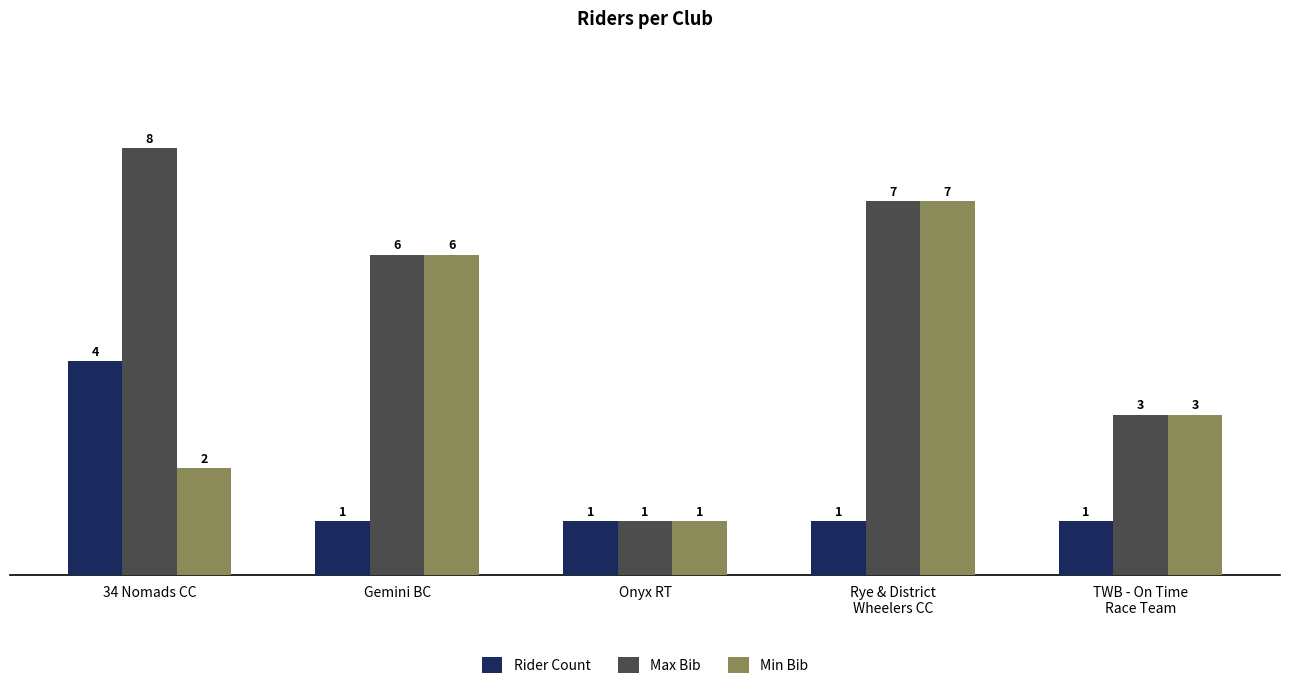

Rank the series by their average value, from lowest to highest.

Rider Count, Min Bib, Max Bib